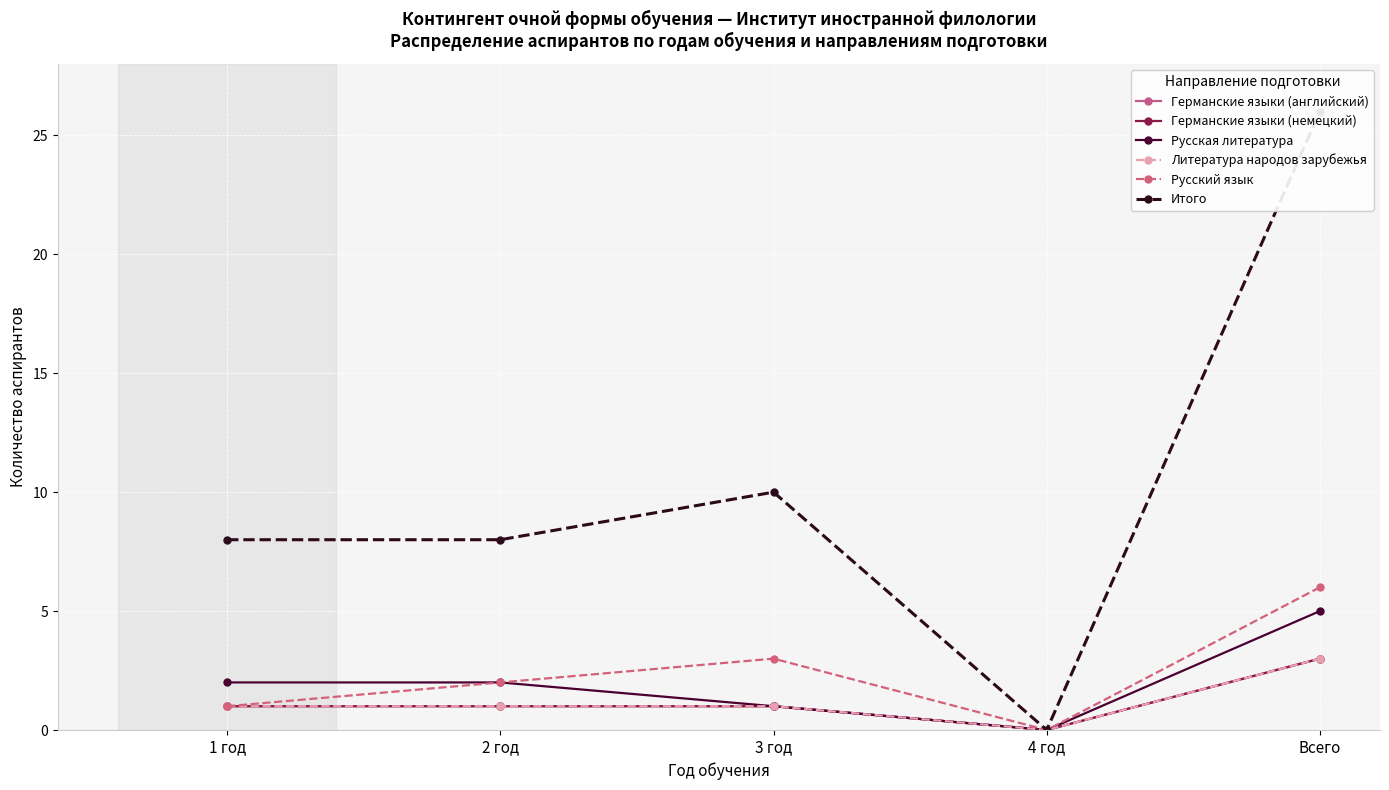

Reading left to right, extract all data points from this chart.

Германские языки (английский): 1 год=1	2 год=1	3 год=1	4 год=0	Всего=3
Германские языки (немецкий): 1 год=1	2 год=1	3 год=1	4 год=0	Всего=3
Русская литература: 1 год=2	2 год=2	3 год=1	4 год=0	Всего=5
Литература народов зарубежья: 1 год=1	2 год=1	3 год=1	4 год=0	Всего=3
Русский язык: 1 год=1	2 год=2	3 год=3	4 год=0	Всего=6
Итого: 1 год=8	2 год=8	3 год=10	4 год=0	Всего=26